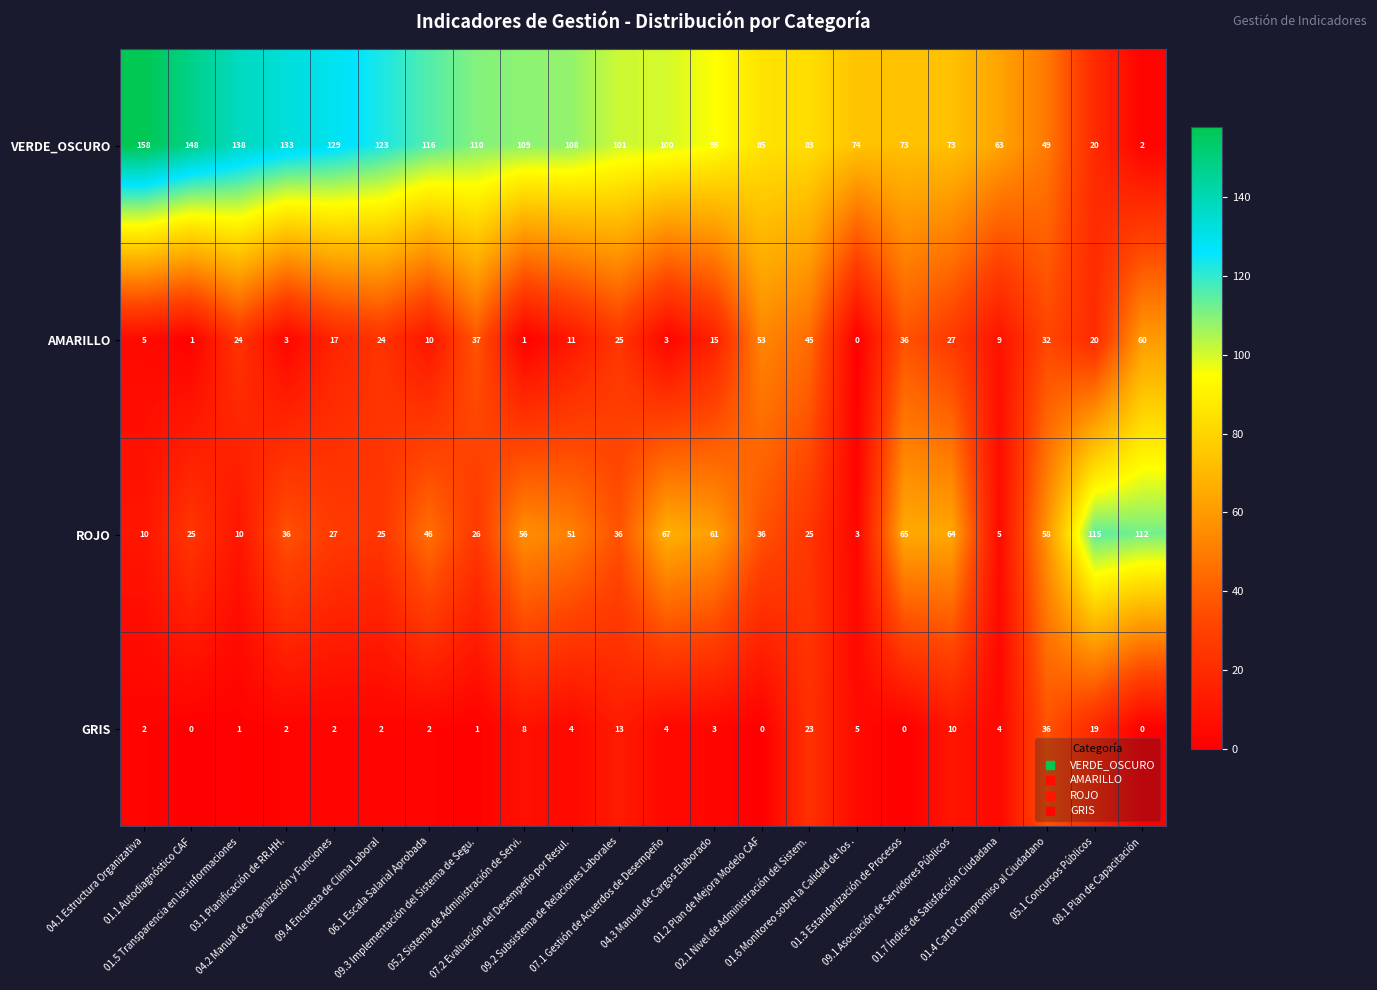

Which category has the highest value across all series?

04.1 Estructura Organizativa